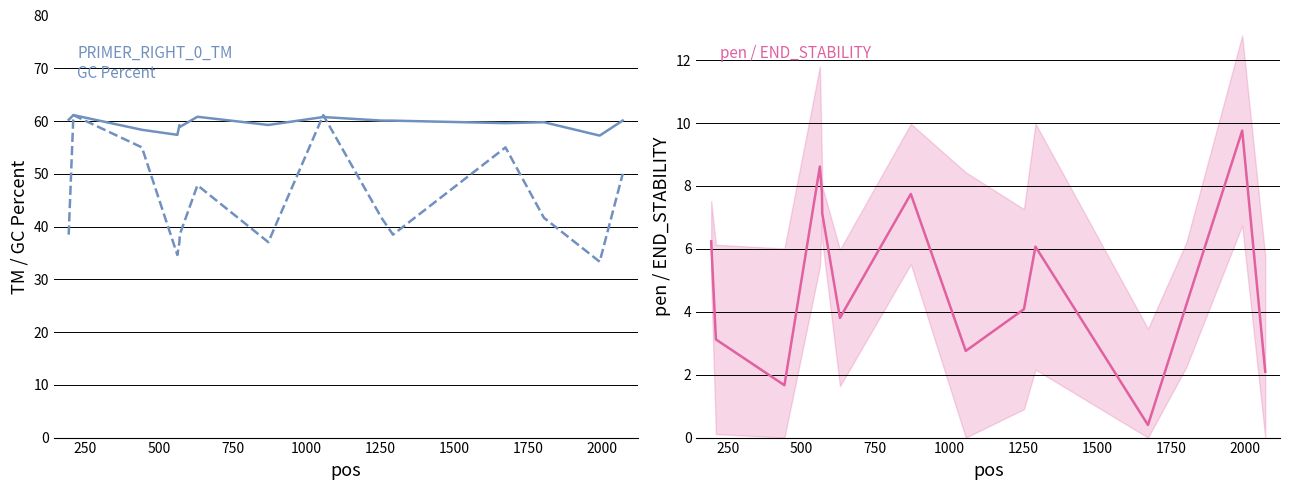

True or false: PRIMER_RIGHT_0_GC_PERCENT has more than 1 interior local peaks.

True